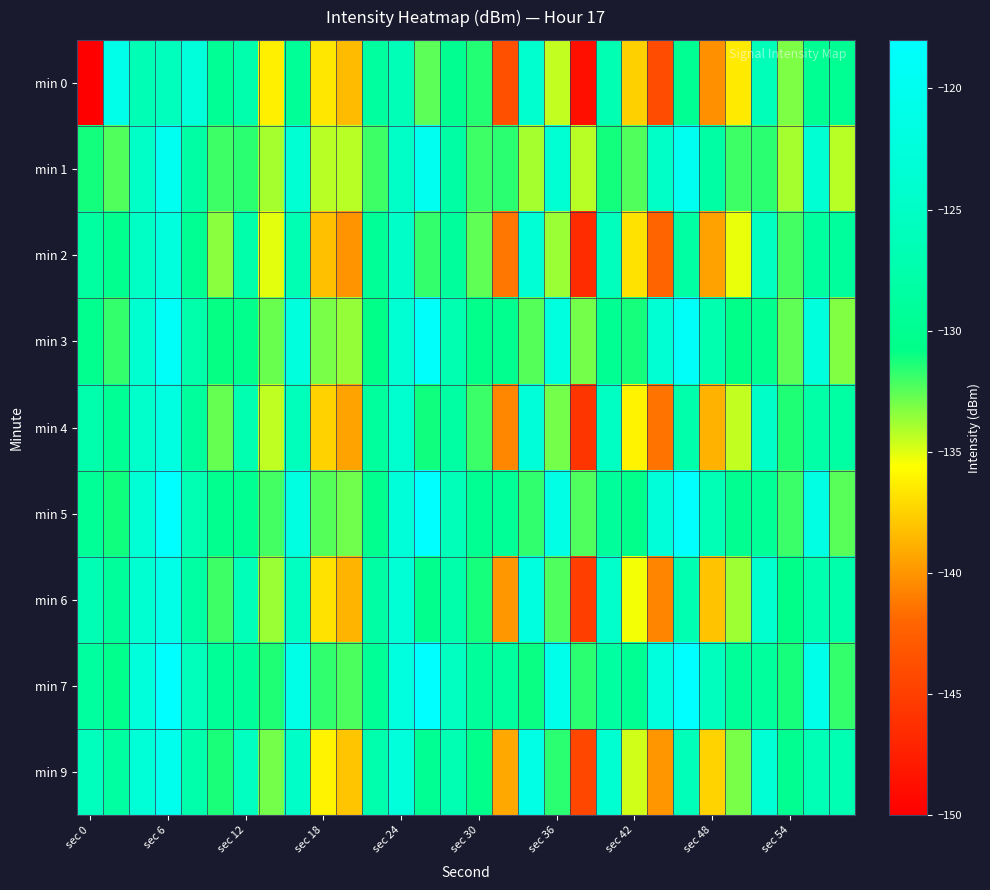

Which series has the largest total across all categories?

min 7